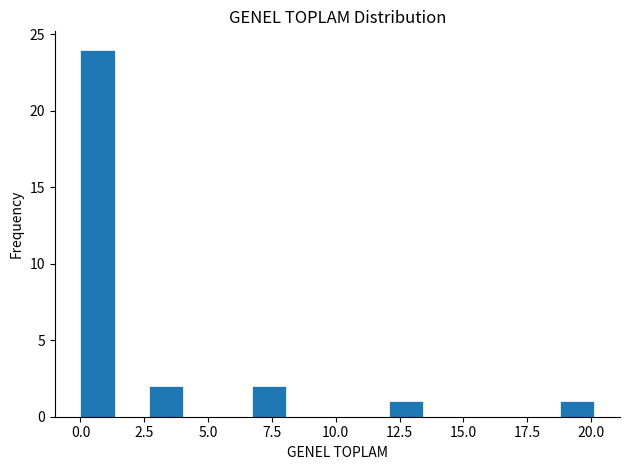

Read against the x-axis, roughly where is the centre of the tallest bar?

0.5